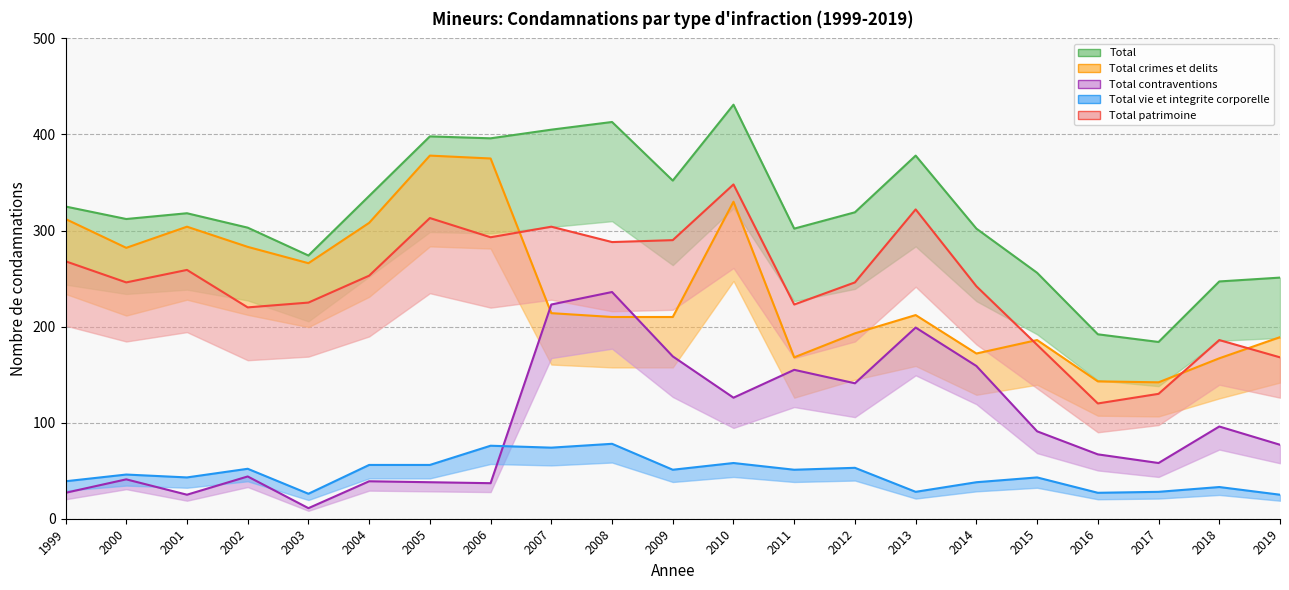

What is the maximum value shown in the chart?

431